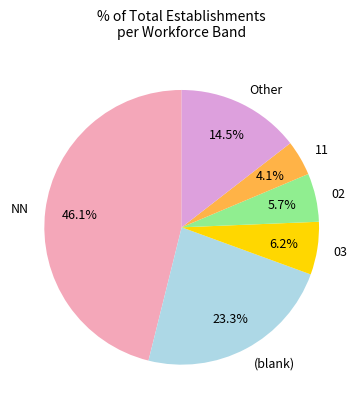

Combined, do (blank) and NN account for over 50%?

Yes